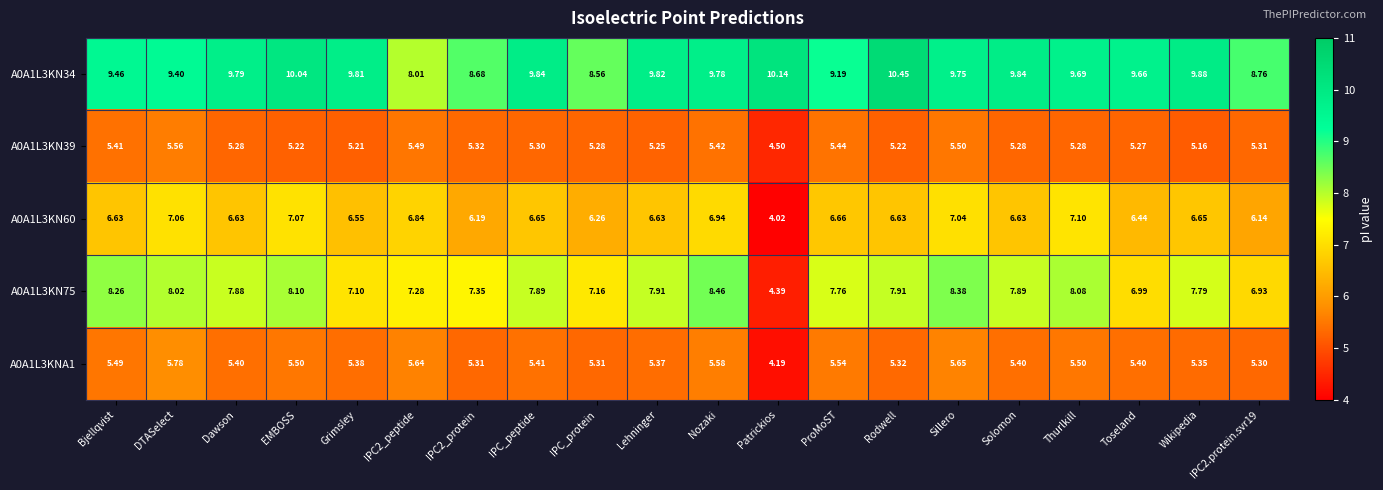

At which category does the chart reach its peak across all series?

Rodwell